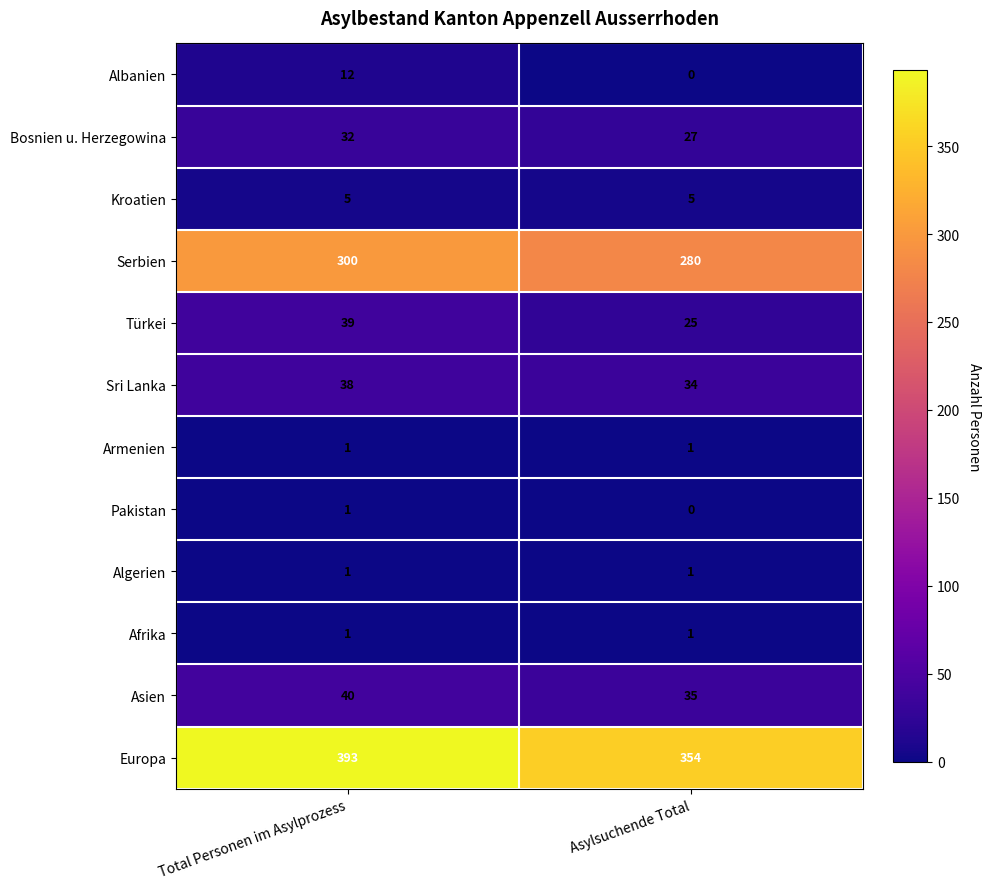

Reading left to right, transcribe all the data shown in this chart.

Albanien: 12	0
Bosnien u. Herzegowina: 32	27
Kroatien: 5	5
Serbien: 300	280
Türkei: 39	25
Sri Lanka: 38	34
Armenien: 1	1
Pakistan: 1	0
Algerien: 1	1
Afrika: 1	1
Asien: 40	35
Europa: 393	354